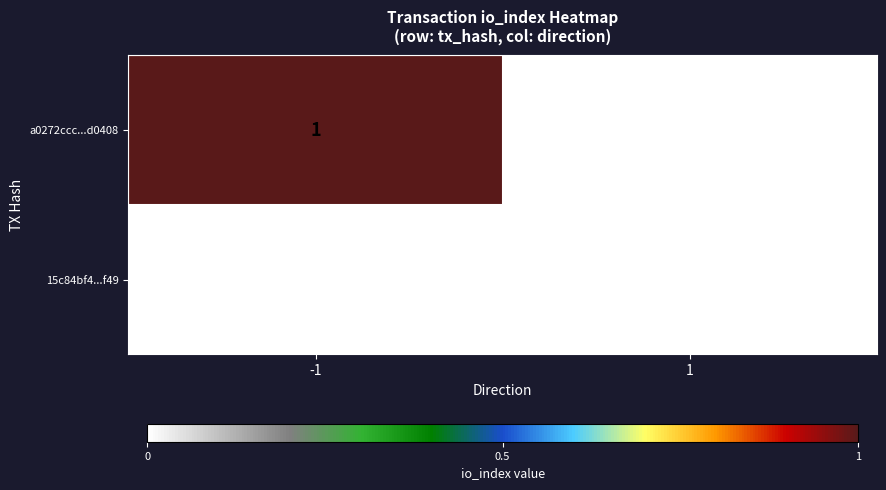

Count the number of categories in the chart.

2